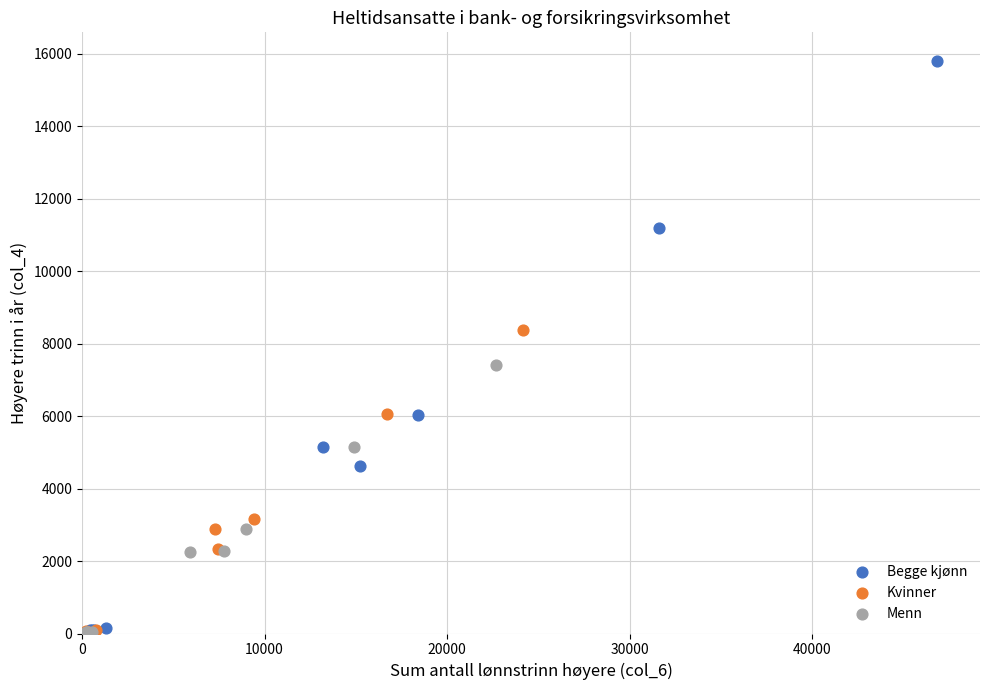

What are all the series names shown in the legend?

Begge kjønn, Kvinner, Menn